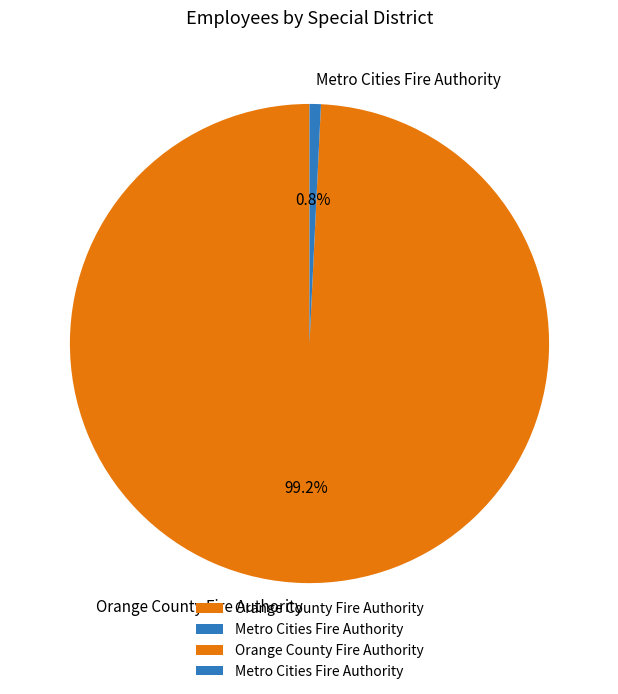

Rank the categories by value from highest to lowest.

Orange County Fire Authority, Metro Cities Fire Authority